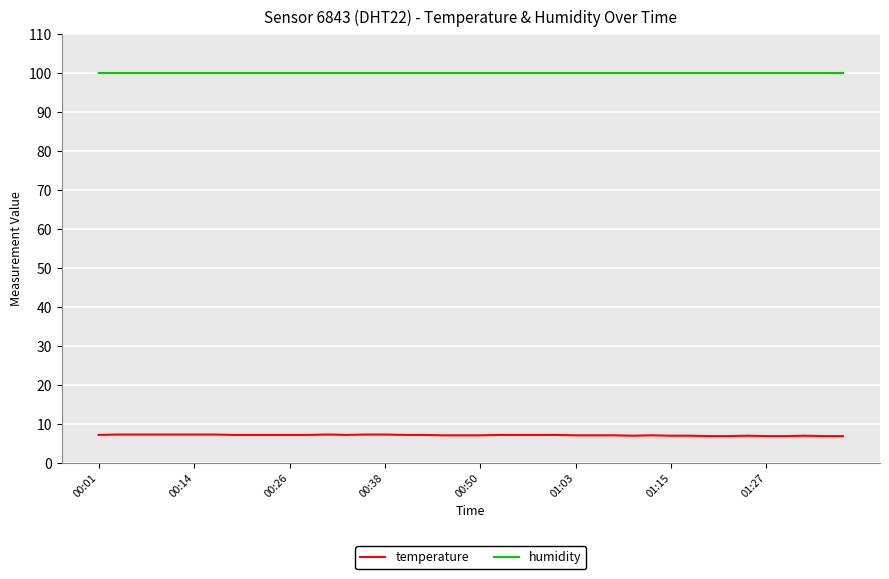

How many distinct data groups are displayed?

2